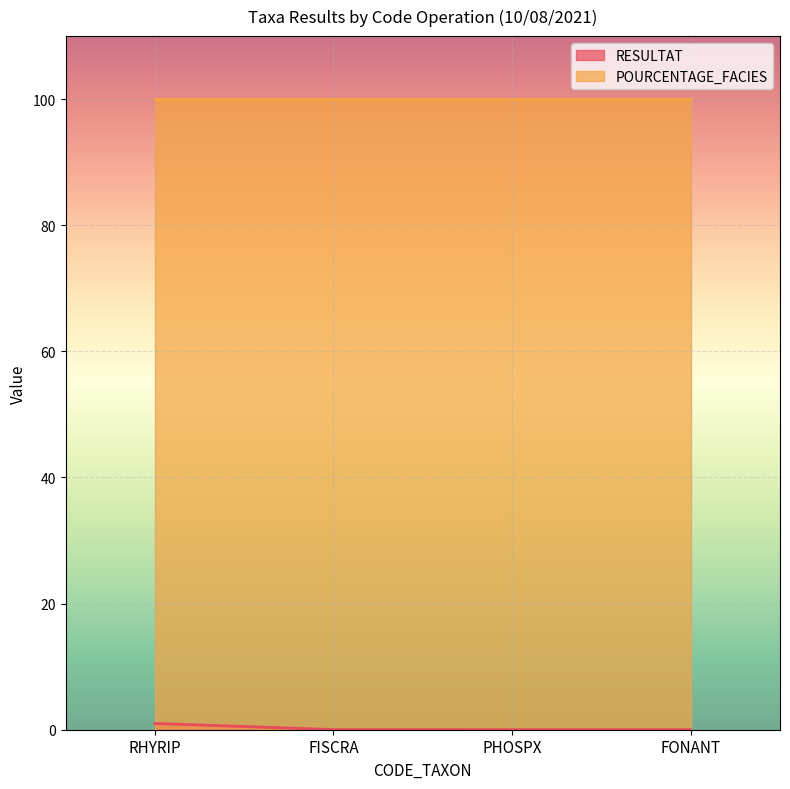

List the labels in order of value, largest first.

RHYRIP, FISCRA, PHOSPX, FONANT